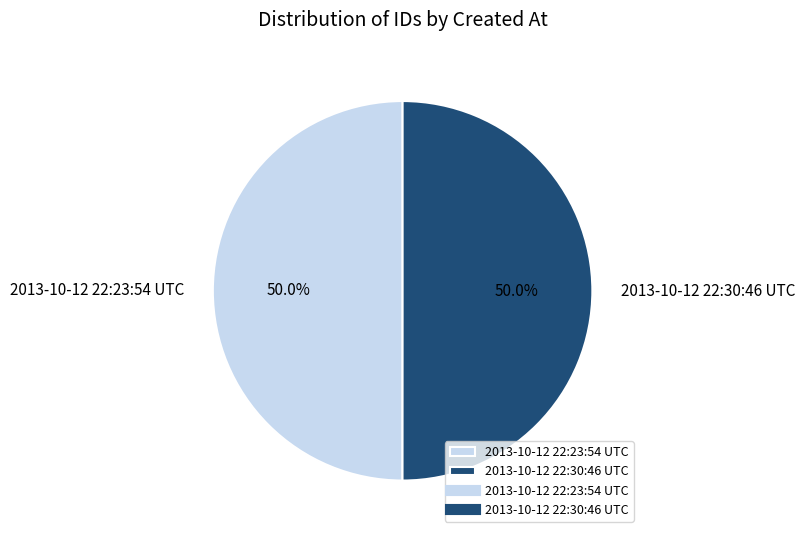

What percentage is NOT represented by 2013-10-12 22:23:54 UTC?

50.0%